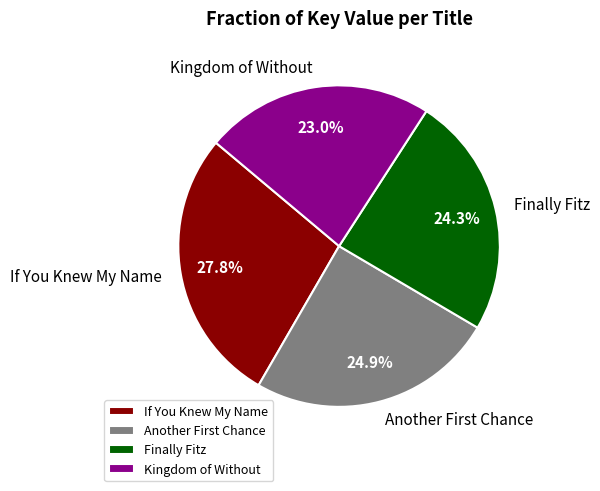

The If You Knew My Name slice represents 28% of the pie. True or false?

True